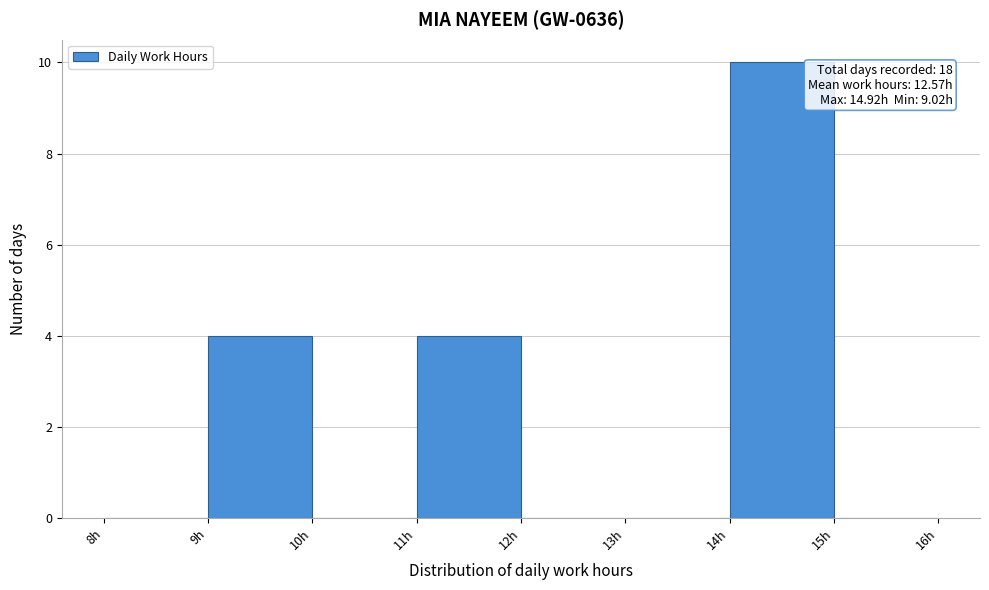

Which range on the x-axis has the tallest bar?

14 to 15